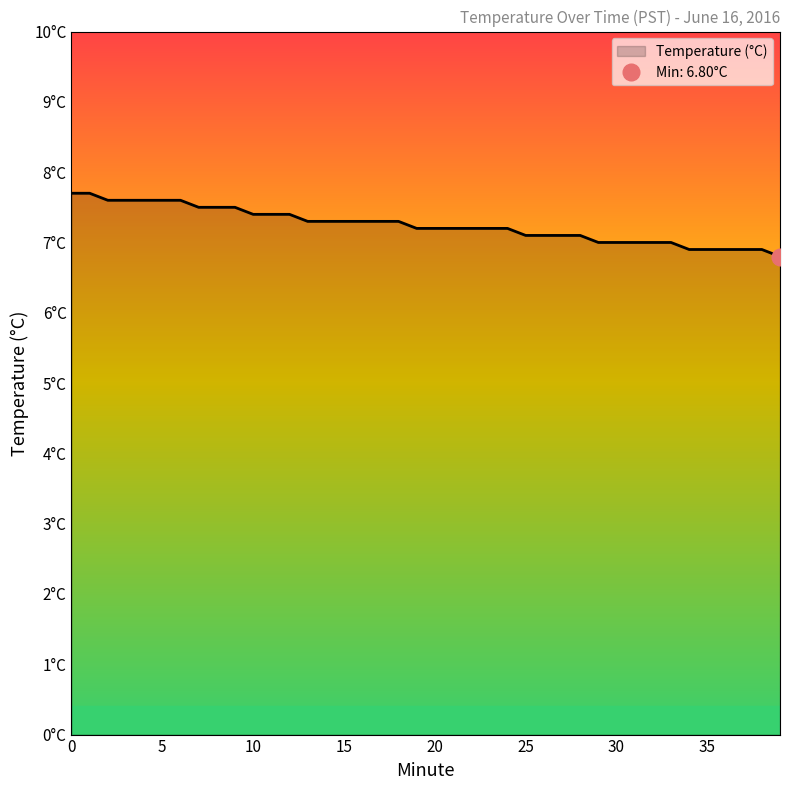

Reading left to right, extract all data points from this chart.

0=7.7	1=7.7	2=7.6	3=7.6	4=7.6	5=7.6	6=7.6	7=7.5	8=7.5	9=7.5	10=7.4	11=7.4	12=7.4	13=7.3	14=7.3	15=7.3	16=7.3	17=7.3	18=7.3	19=7.2	20=7.2	21=7.2	22=7.2	23=7.2	24=7.2	25=7.1	26=7.1	27=7.1	28=7.1	29=7.0	30=7.0	31=7.0	32=7.0	33=7.0	34=6.9	35=6.9	36=6.9	37=6.9	38=6.9	39=6.8